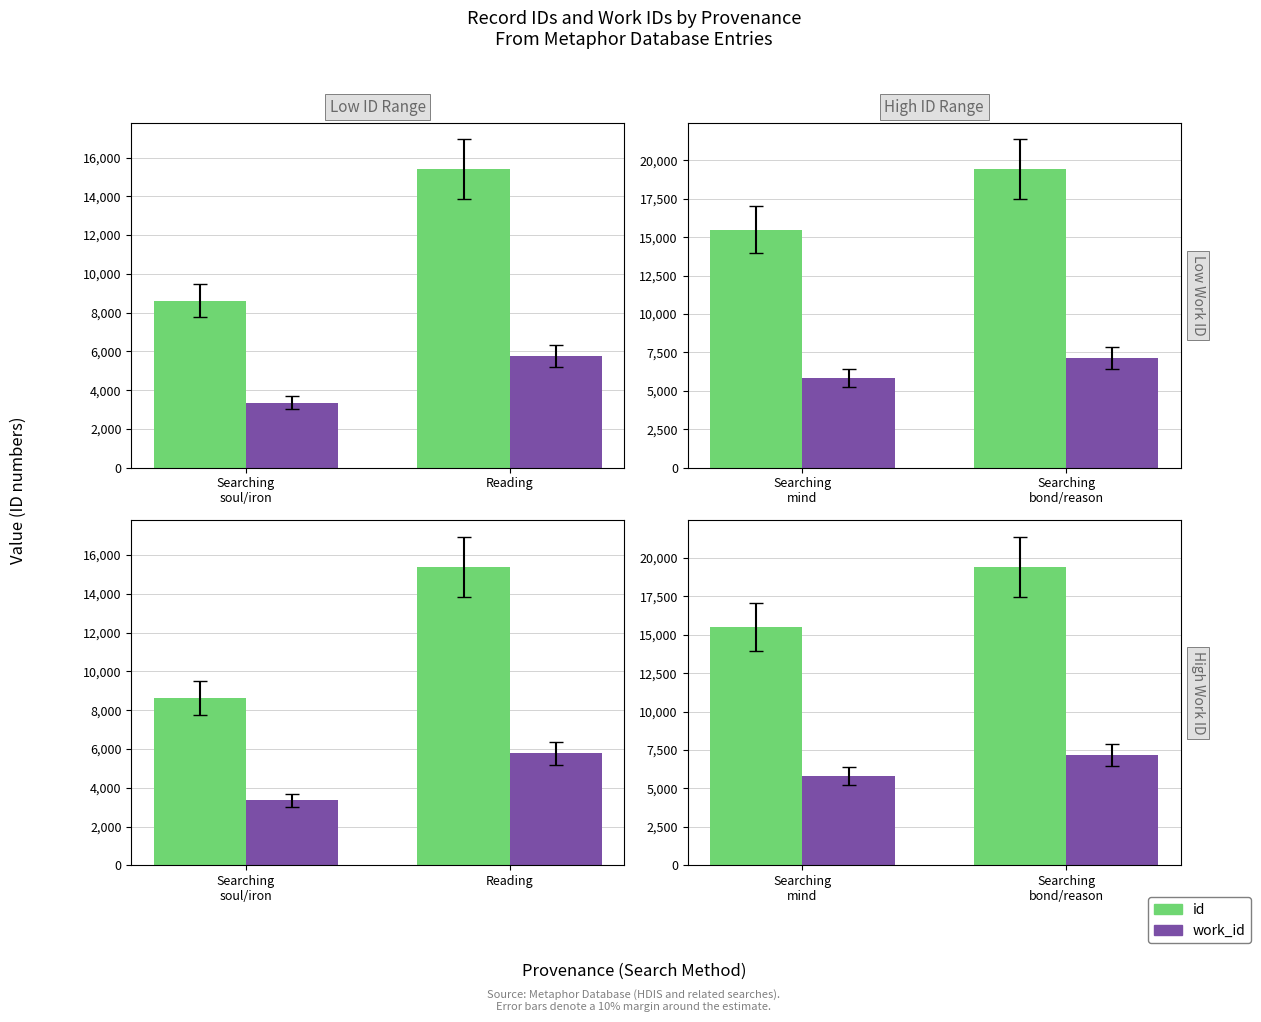

Which category has the highest value in the work_id series?

Searching bond/reason